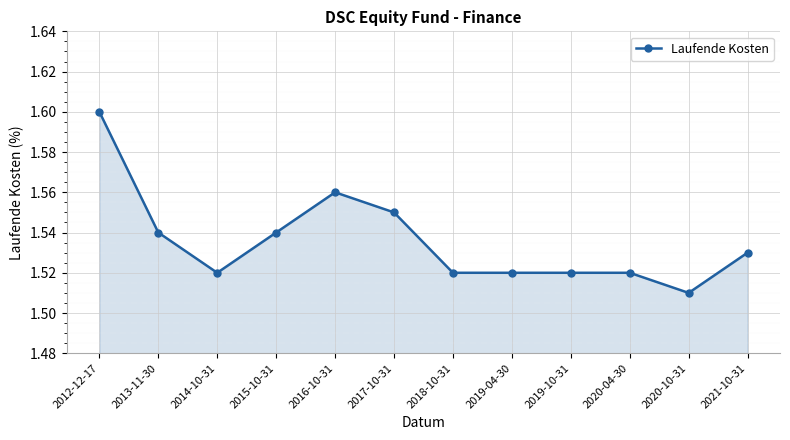

Where is the data nearest to the value 1?

2020-10-31